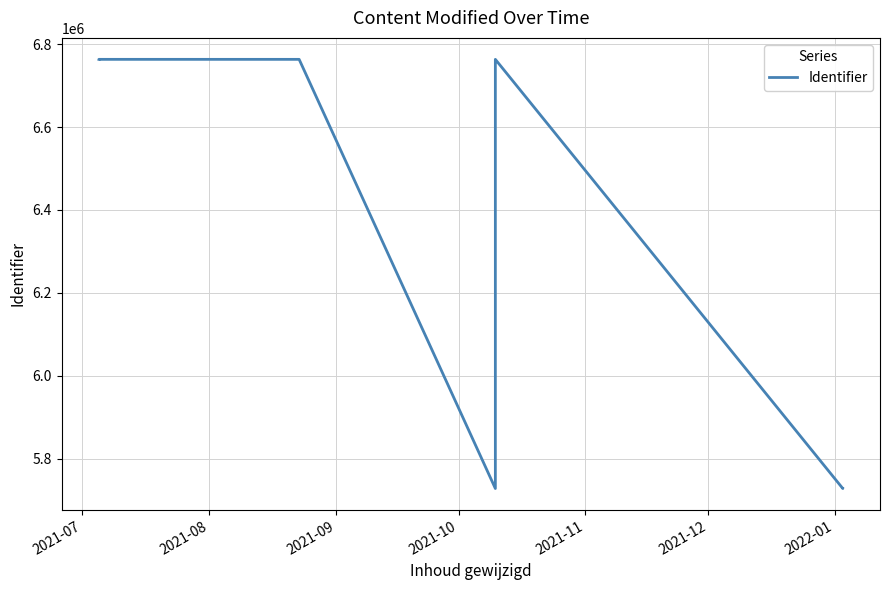

The chart shows a value of 4499777 at 2021-09. True or false?

False